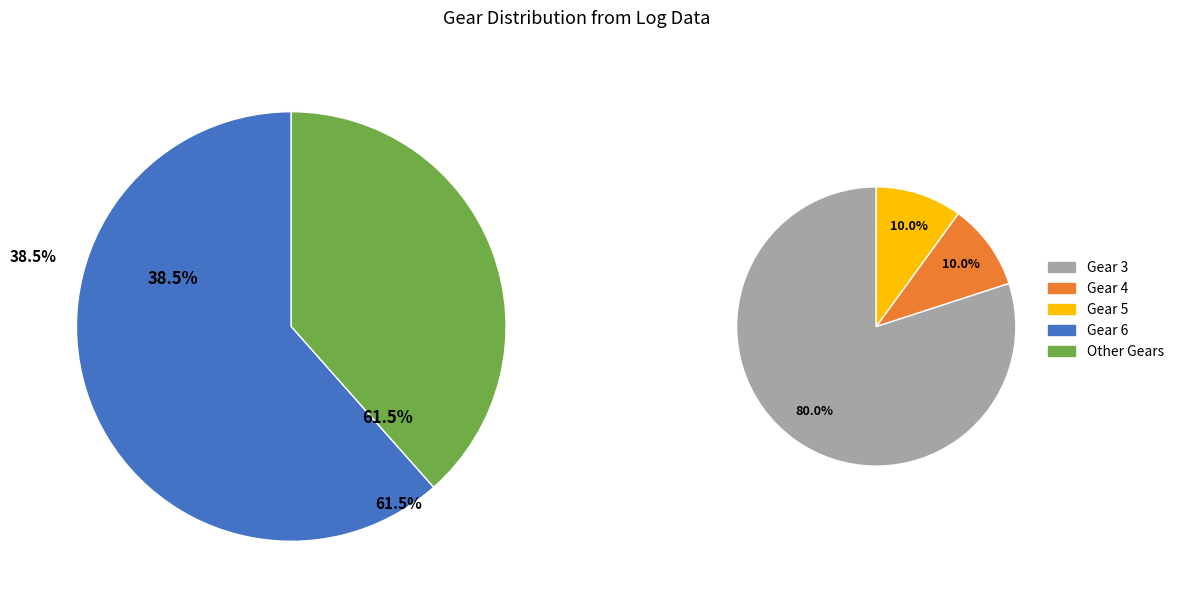

To the nearest percent, what portion does gear_4 represent?

10%